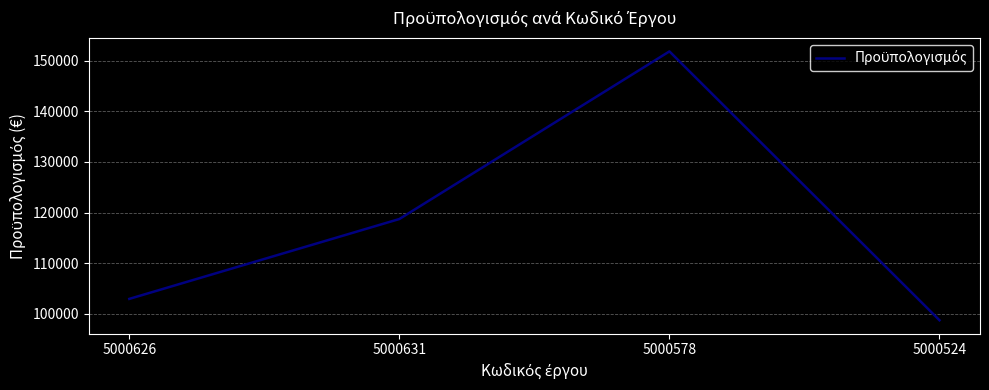

Which has a higher value, 5000626 or 5000631?

5000631